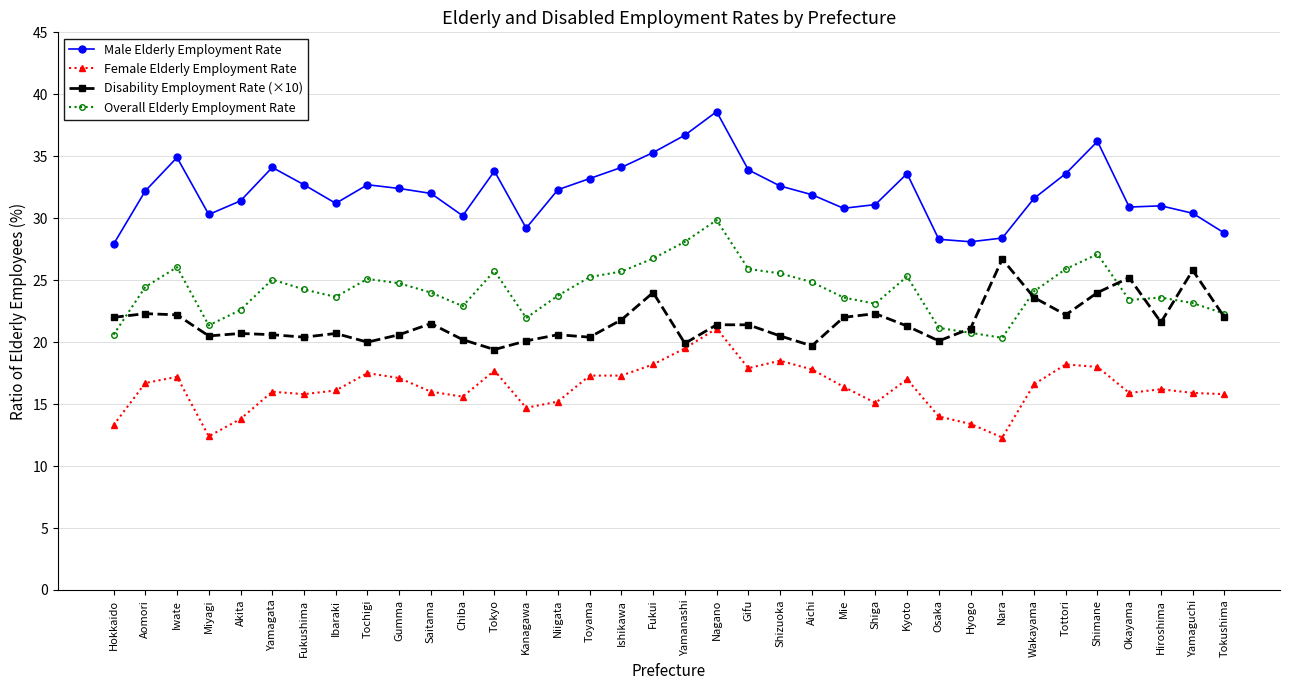

How many lines are shown in the chart?

4